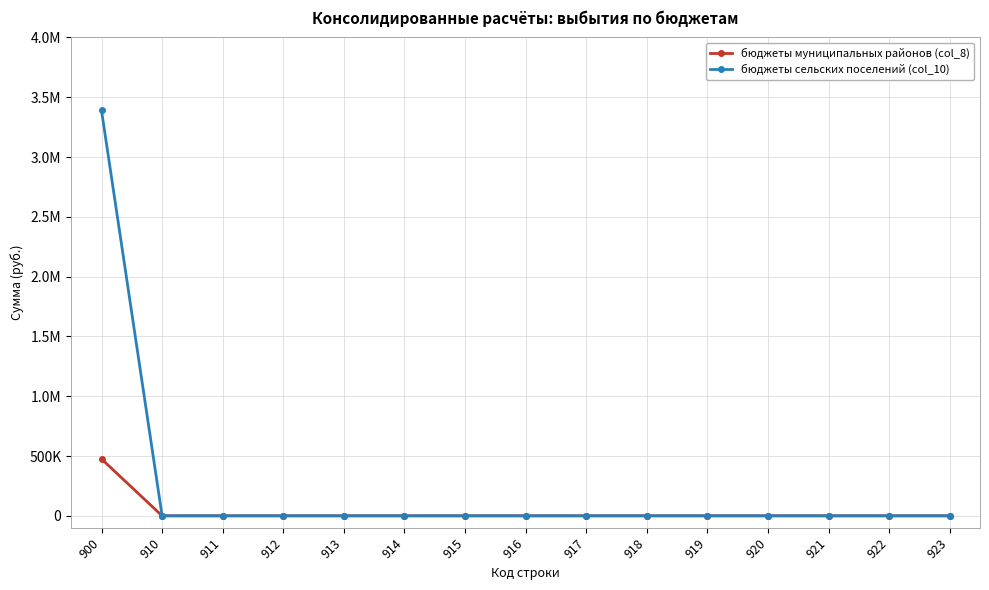

What are all the series names shown in the legend?

бюджеты муниципальных районов (col_8), бюджеты сельских поселений (col_10)